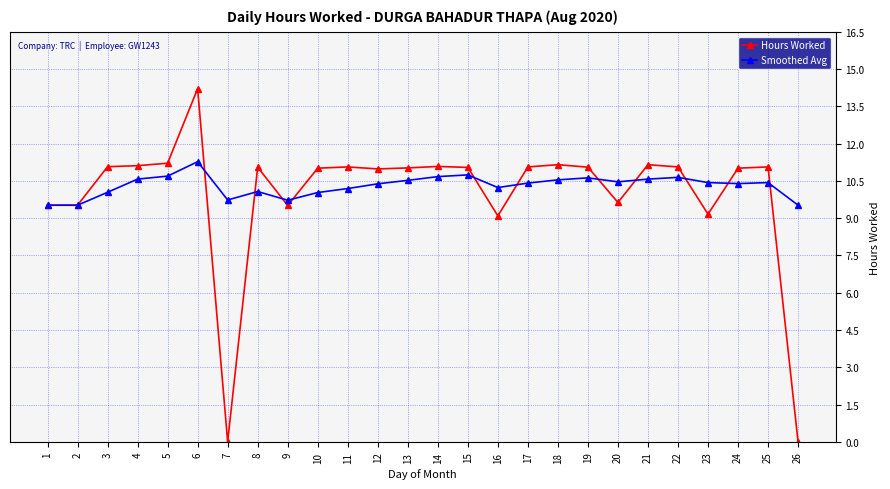

At how many categories does at least one series exceed 1?

26